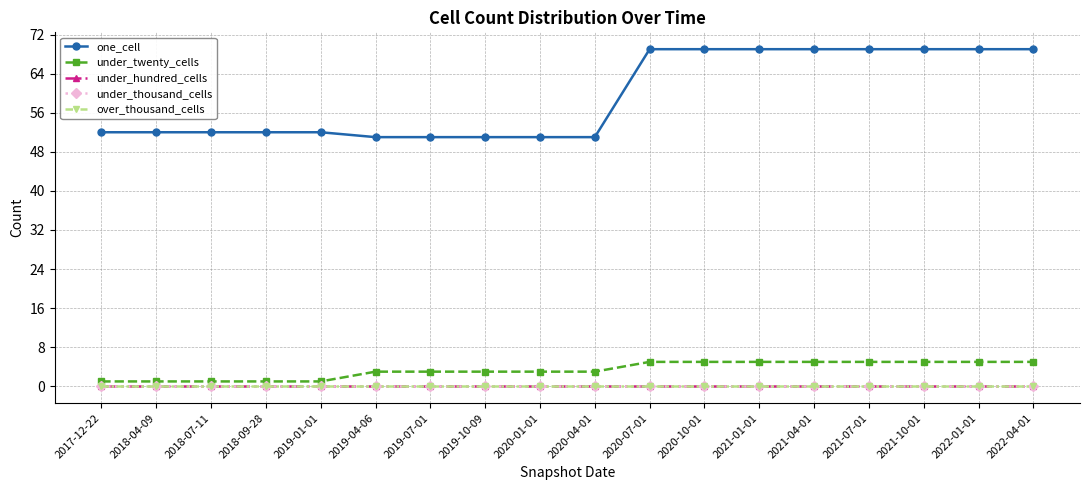

What is the total value across all series at 2021-04-01?

74